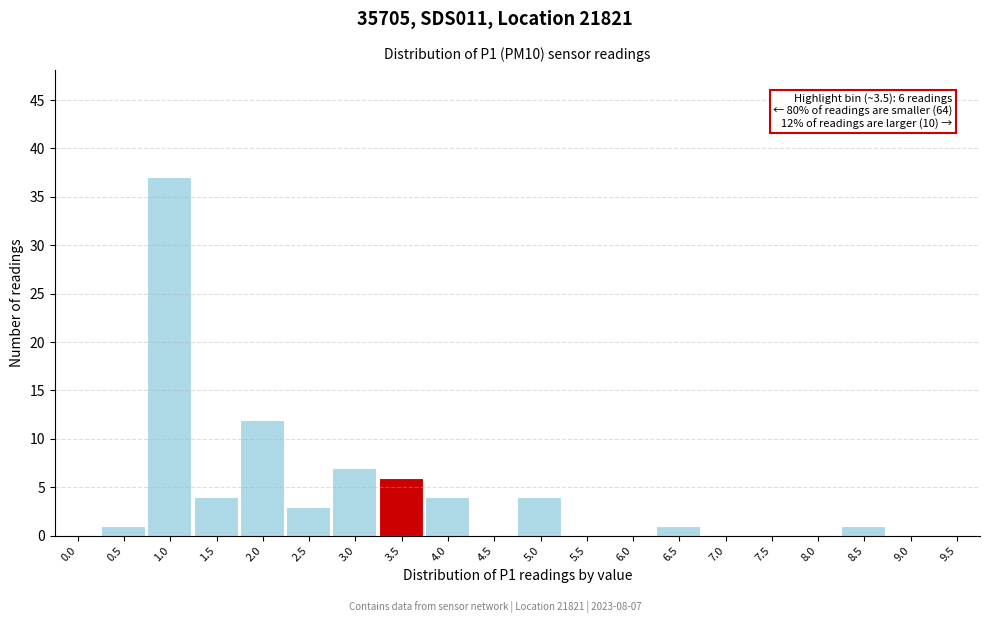

Reading left to right, transcribe all the data shown in this chart.

0.0=0	0.5=1	1.0=37	1.5=4	2.0=12	2.5=3	3.0=7	3.5=6	4.0=4	4.5=0	5.0=4	5.5=0	6.0=0	6.5=1	7.0=0	7.5=0	8.0=0	8.5=1	9.0=0	9.5=0